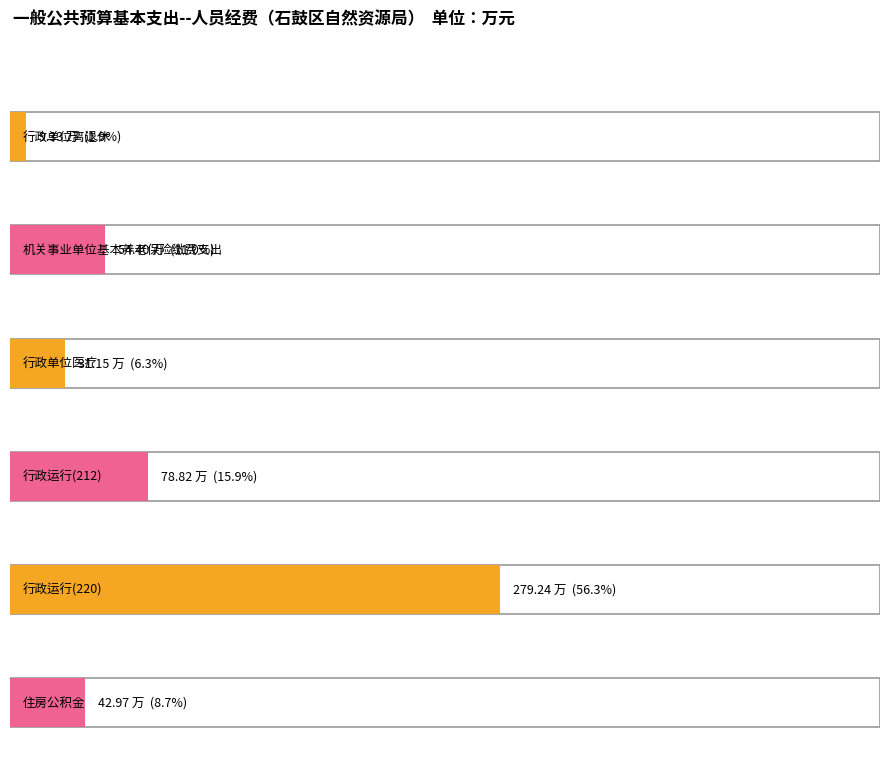

Reading left to right, transcribe all the data shown in this chart.

行政单位离退休=9.3	机关事业单位基本养老保险缴费支出=54.4	行政单位医疗=31.2	行政运行(212)=78.8	行政运行(220)=279.2	住房公积金=43.0